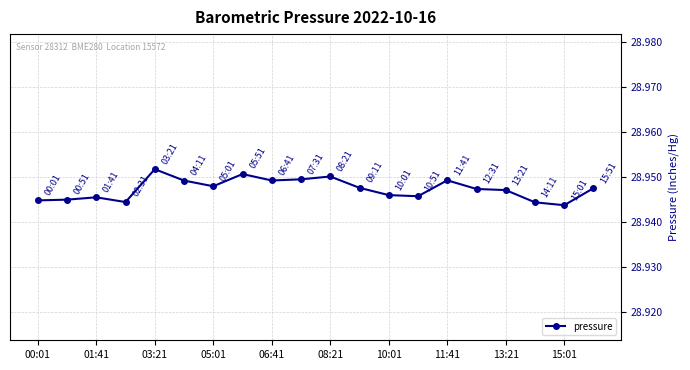

True or false: there are more than 1 points higher than both neighbors.

True